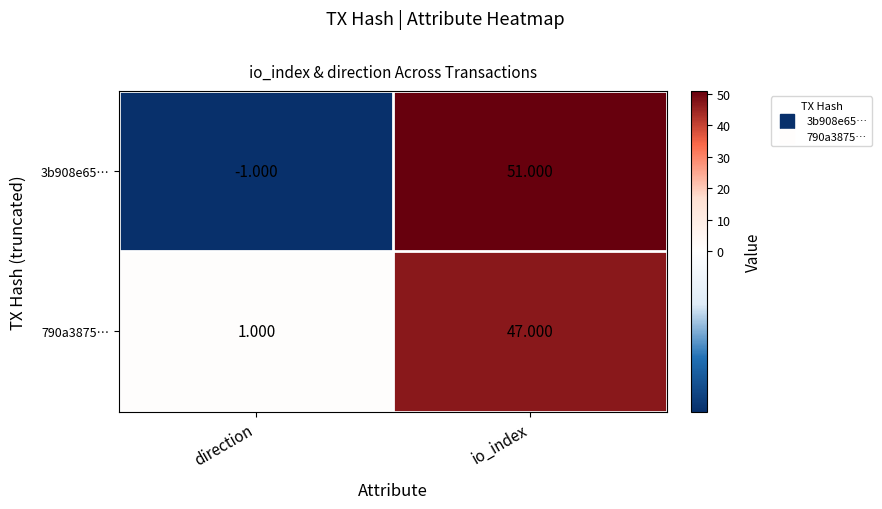

What is the smallest value displayed?

-1